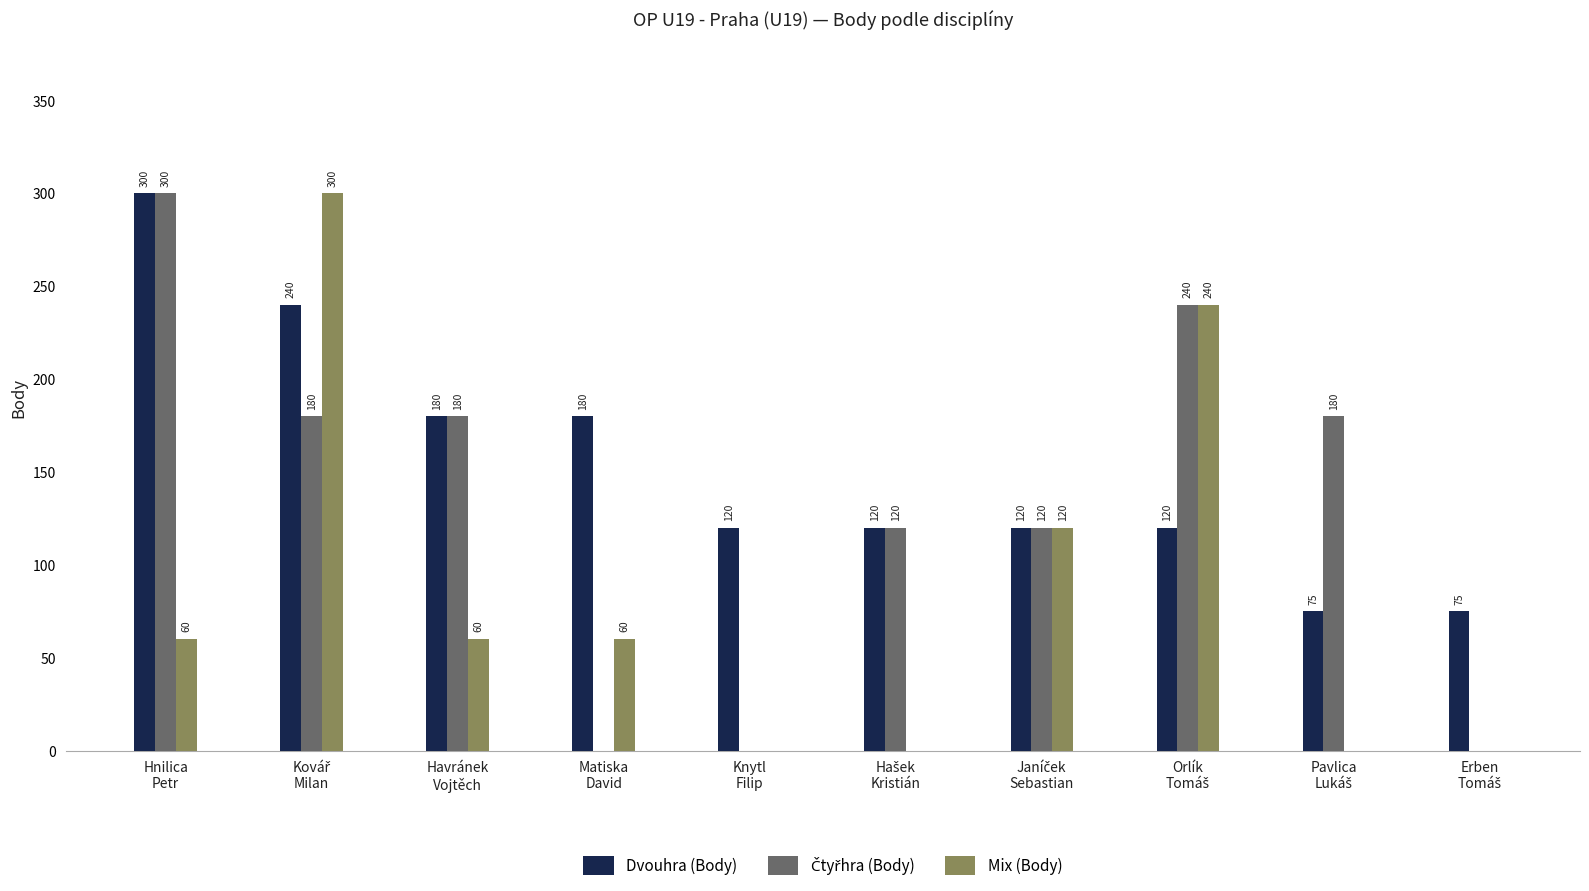

Which series has the largest total across all categories?

Dvouhra (Body)